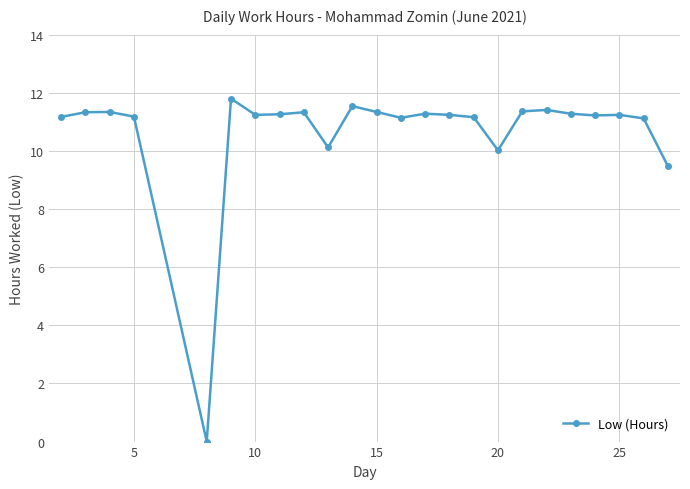

What is the value of the 1st point from the left?

11.2